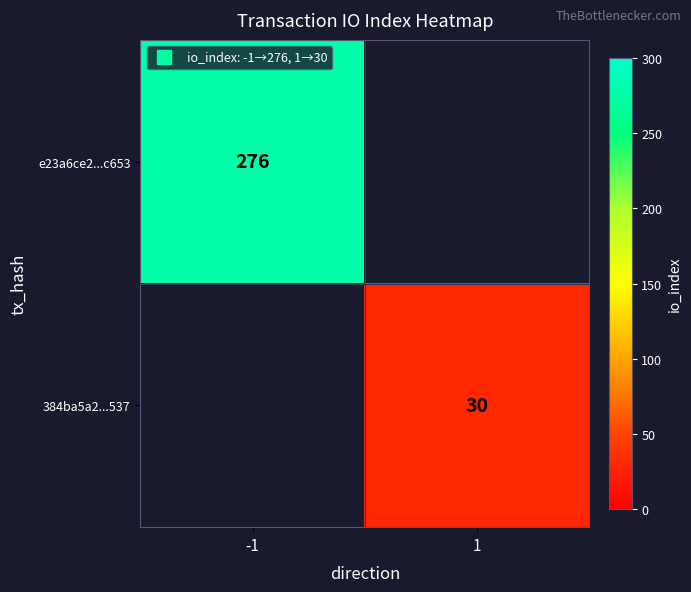

At which label does 384ba5a2...537 reach its peak?

-1